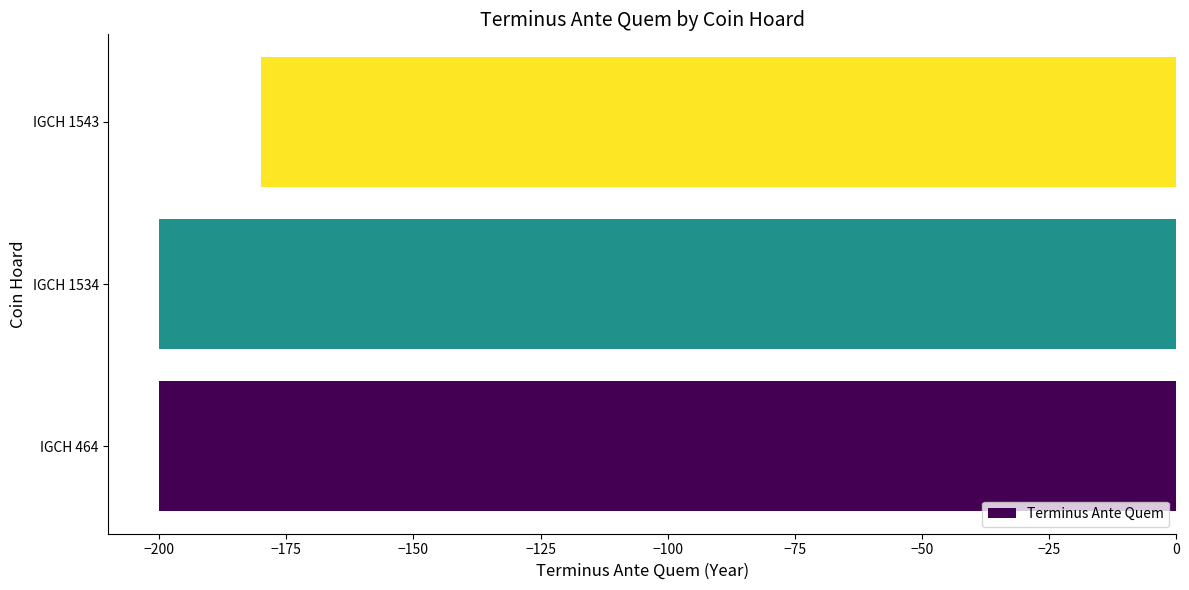

What is the greatest value displayed?

-180